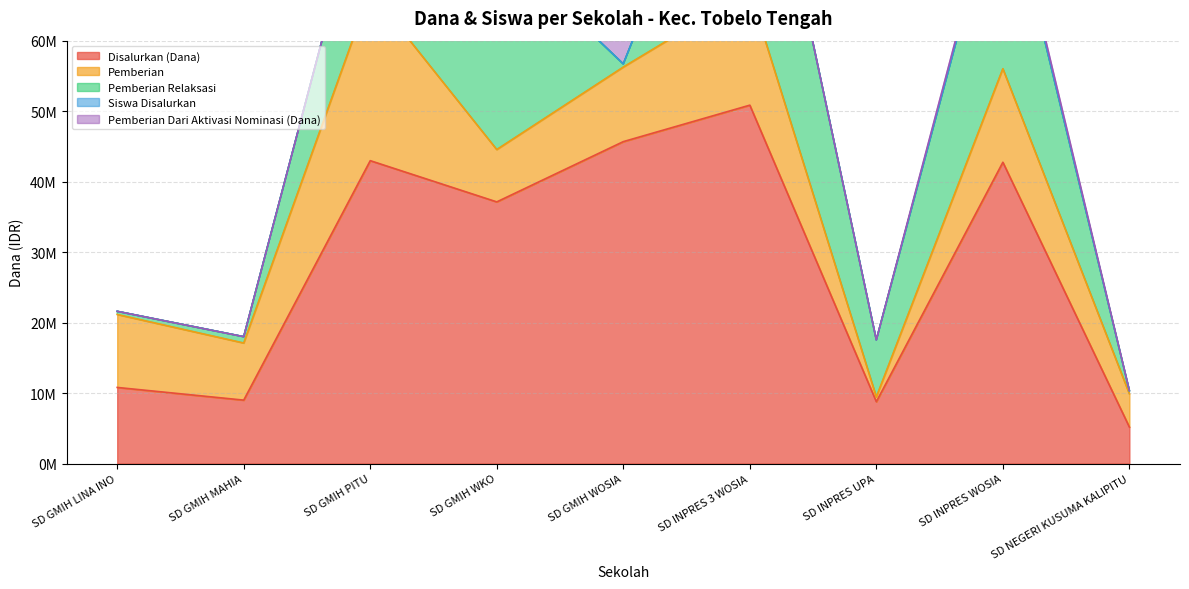

True or false: Pemberian has a value of 185796 at SD INPRES UPA.

False